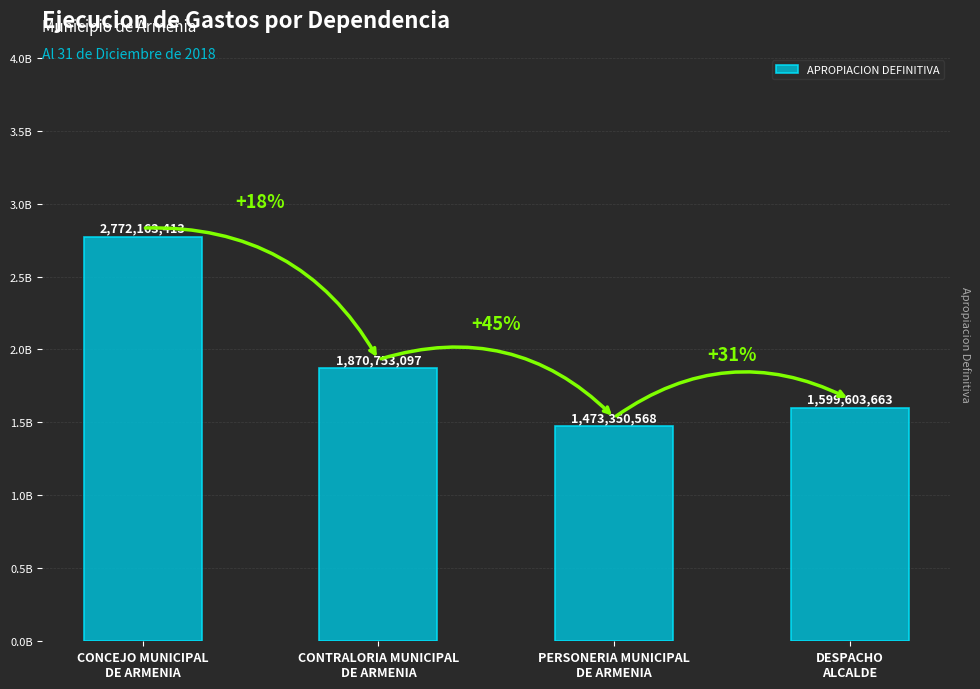

Rank the categories by value from lowest to highest.

PERSONERIA MUNICIPAL
DE ARMENIA, DESPACHO
ALCALDE, CONTRALORIA MUNICIPAL
DE ARMENIA, CONCEJO MUNICIPAL
DE ARMENIA